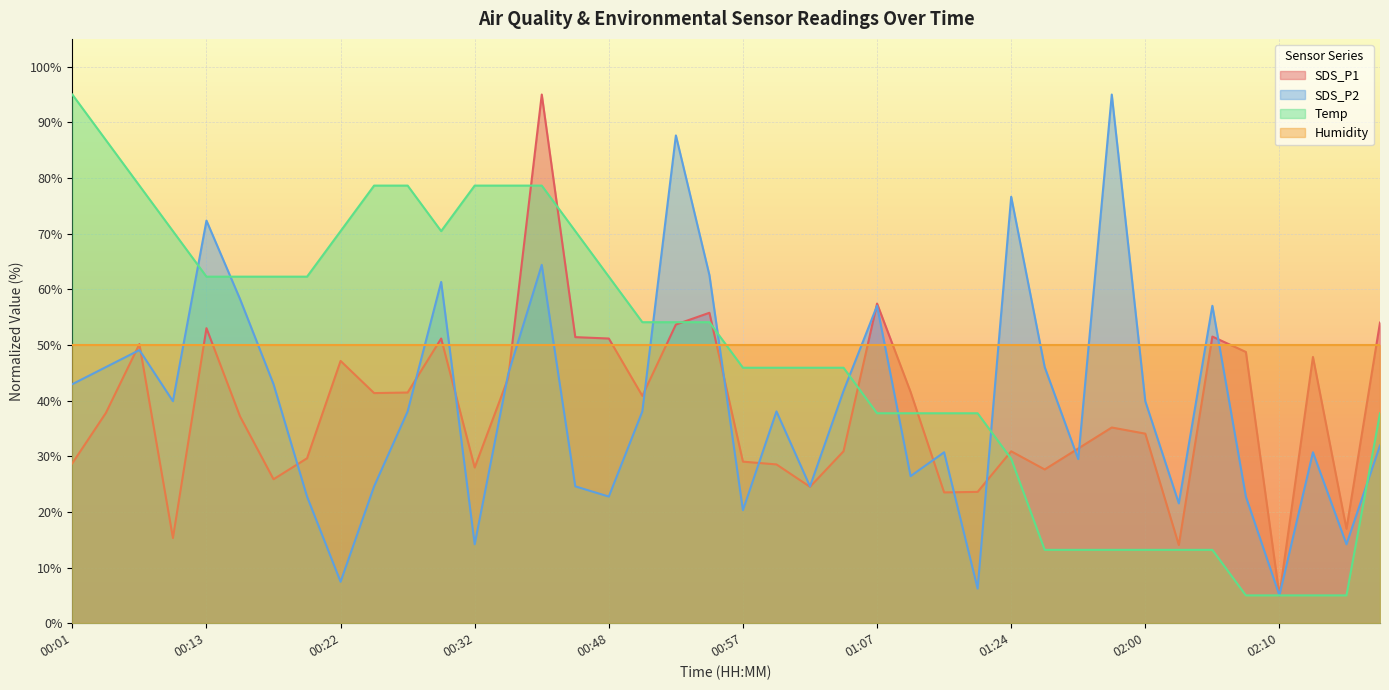

Which series has the widest spread of values?

SDS_P1